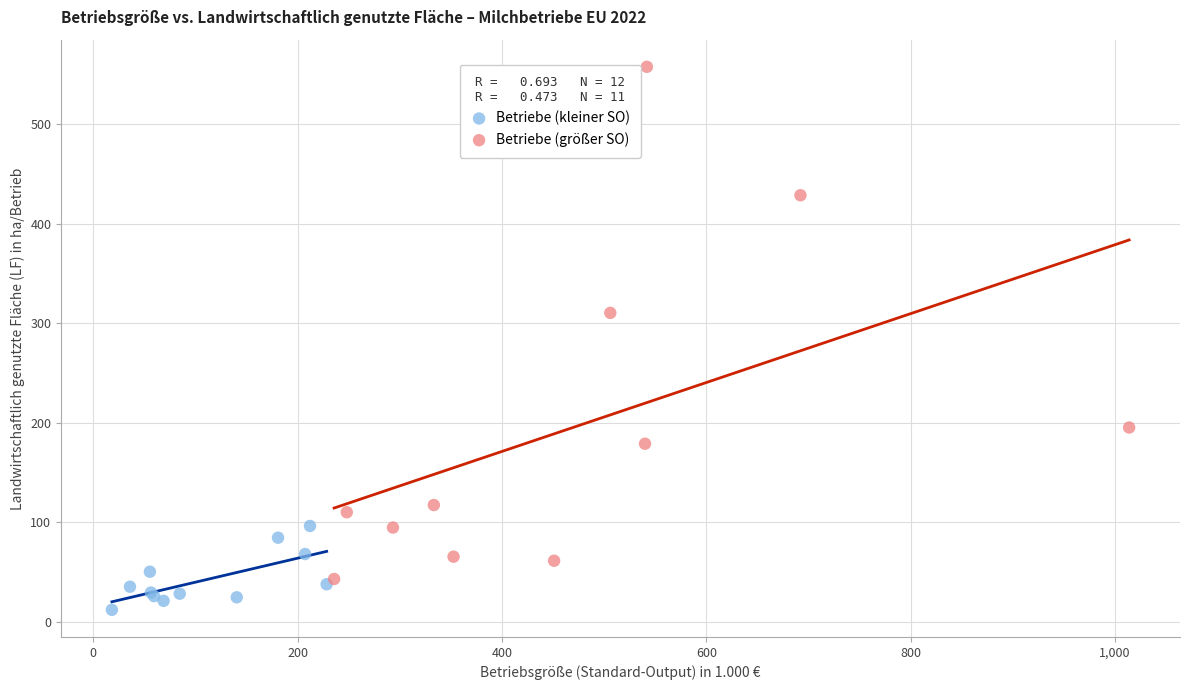

Which series contains the highest Y value?

Betriebe (größer SO)